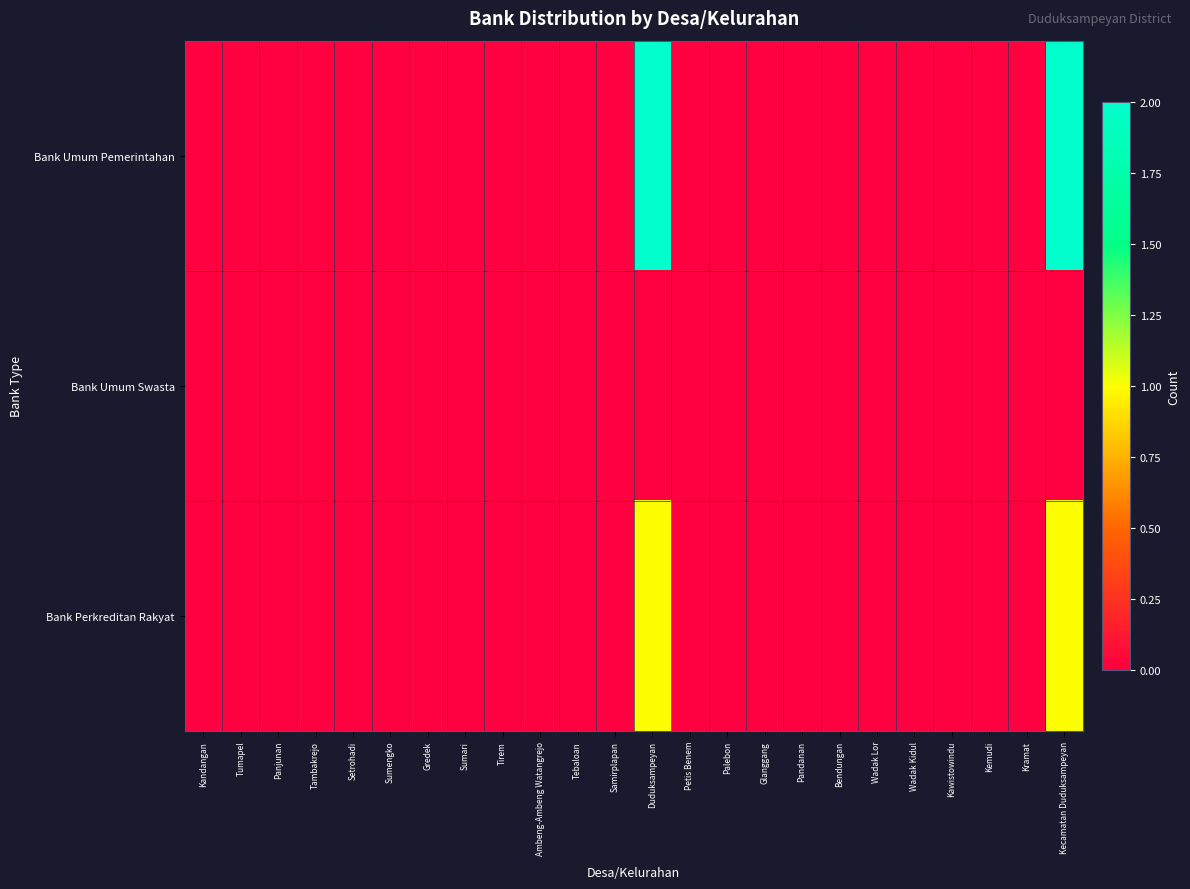

Which series changed the most between Kandangan and Kecamatan Duduksampeyan?

Bank Umum Pemerintahan